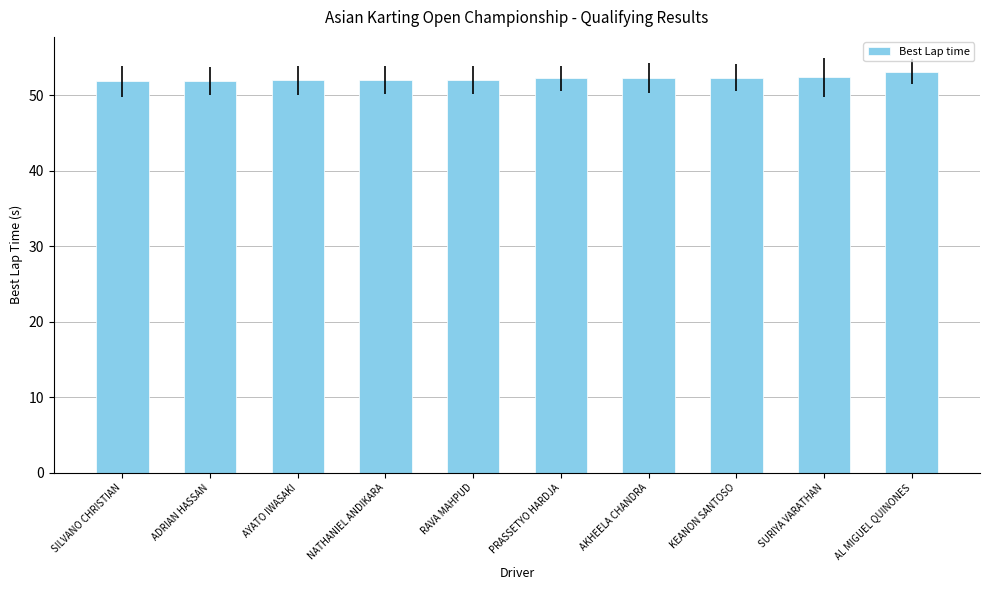

What is the value of the 4th bar from the left?

52.0